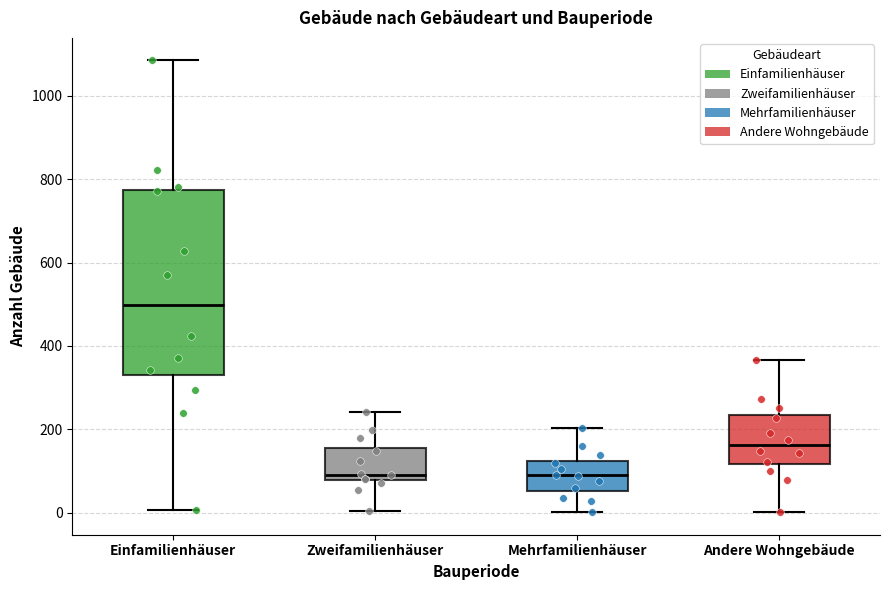

Reading left to right, read every box against the y-axis: the position of its median line, the range the box covers, and the ends of its whiskers. The values are not printed on the chart, so give them approximately, as read against the axis.

Einfamilienhäuser: median 500, box 340 to 780, whiskers 0 to 1080
Zweifamilienhäuser: median 100, box 80 to 160, whiskers 0 to 240
Mehrfamilienhäuser: median 80, box 60 to 120, whiskers 0 to 200
Andere Wohngebäude: median 160, box 120 to 240, whiskers 0 to 360